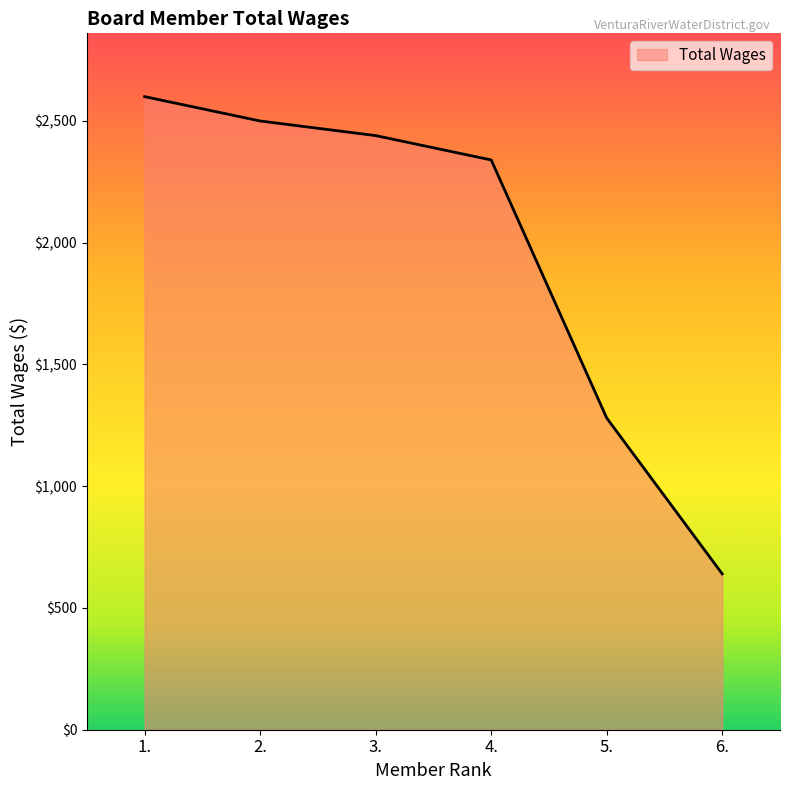

Reading left to right, extract all data points from this chart.

1.=2600	2.=2500	3.=2440	4.=2340	5.=1280	6.=640